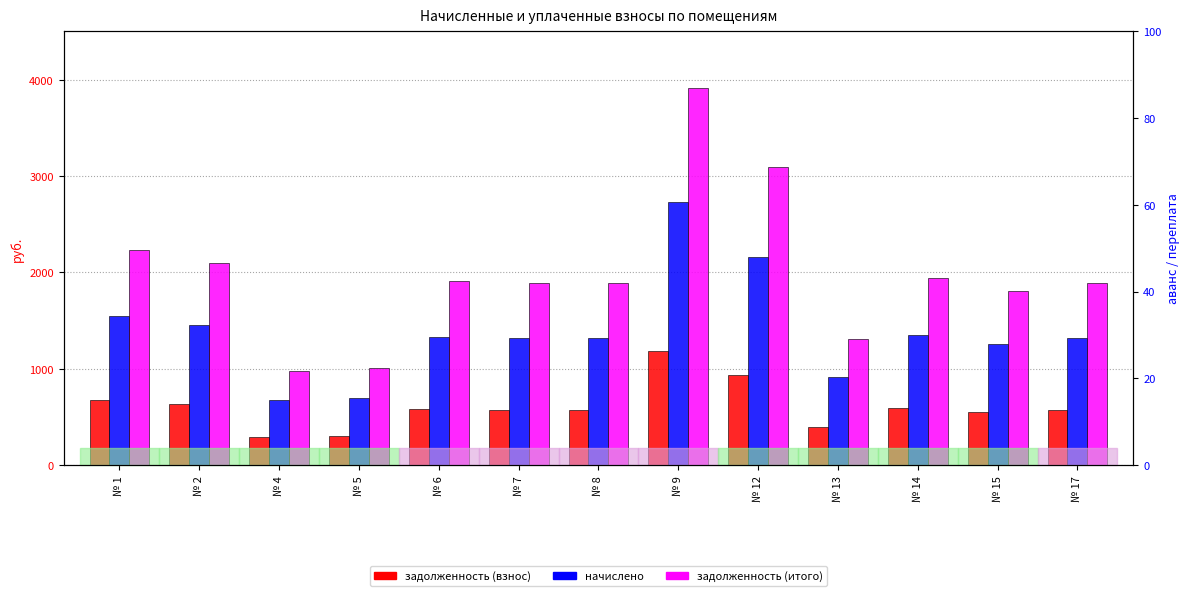

What is the difference between the second highest and minimum values in the задолженность (итого) series?

2122.8